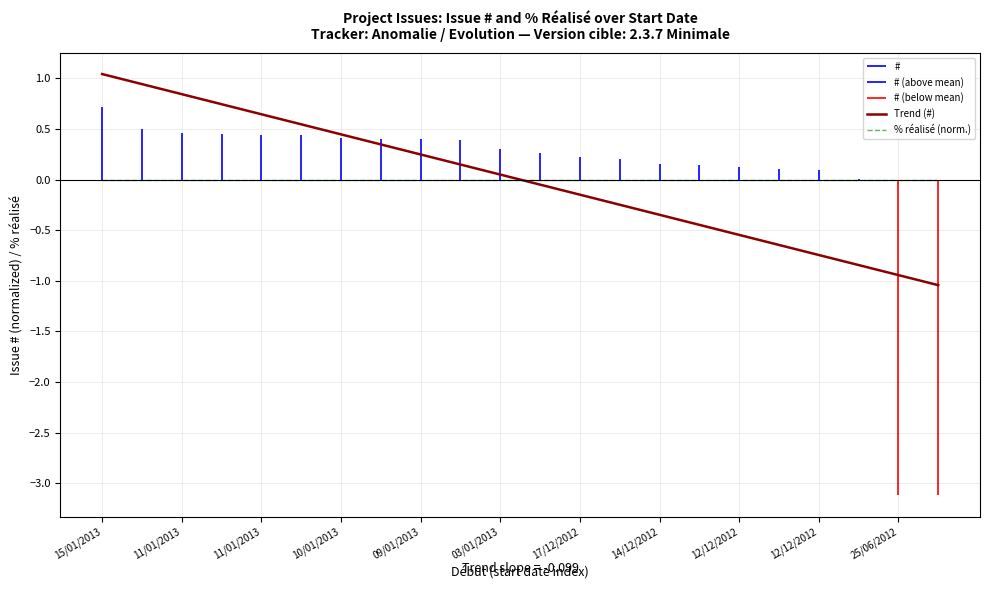

What is the difference between the maximum and minimum values in the Trend (#) series?

2.1